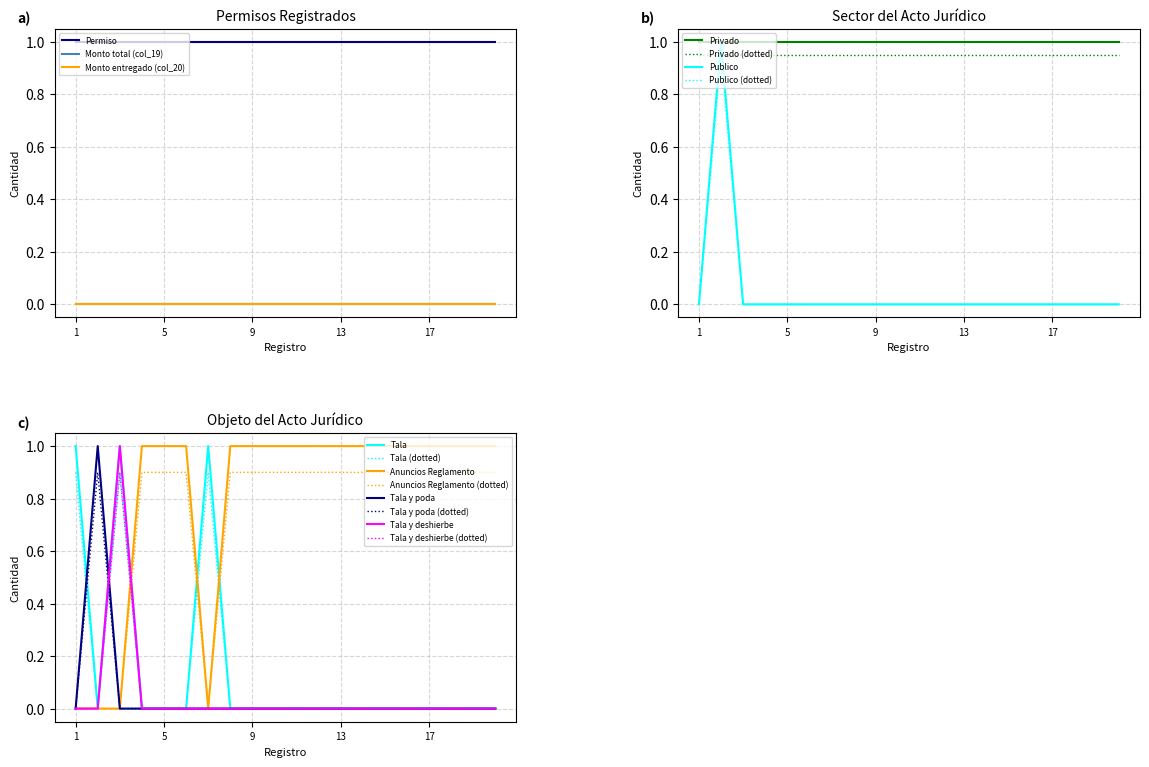

Between 4 and 20, which series saw the biggest shift?

Permiso